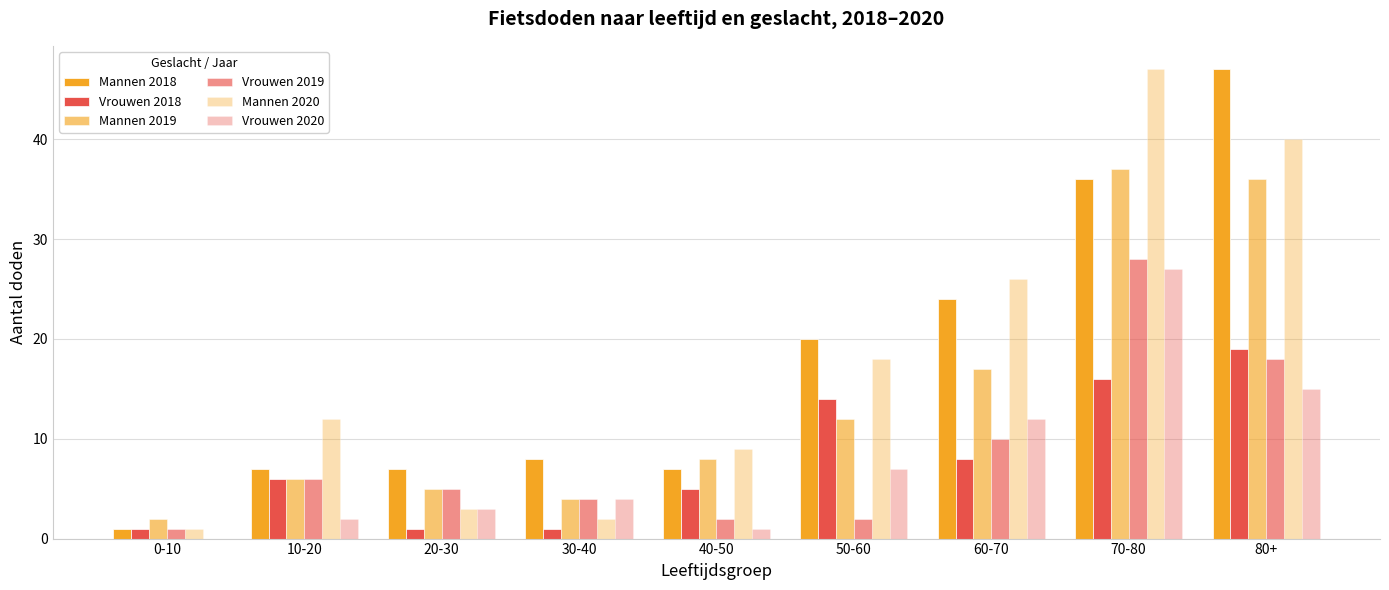

Which series has the widest spread of values?

Mannen 2018